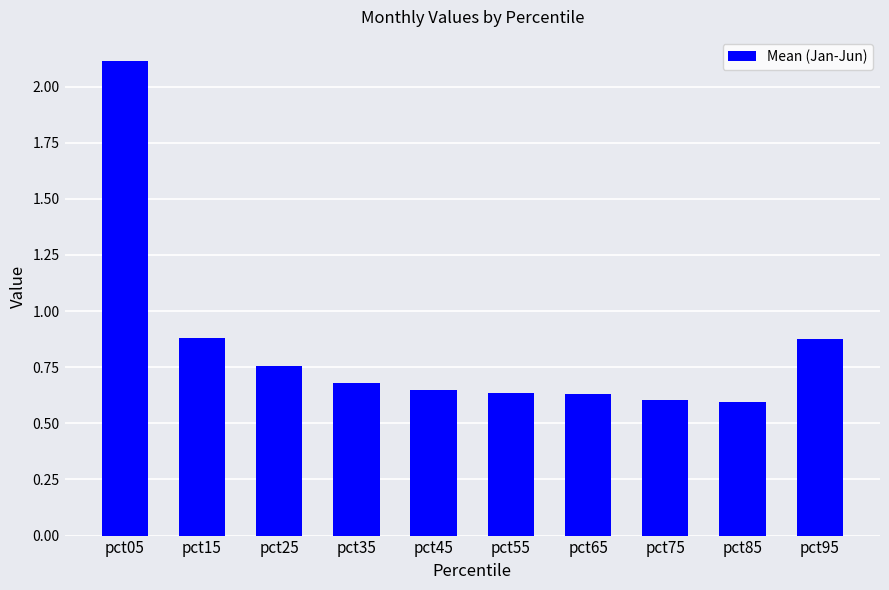

The chart shows a value of 0.6 at pct55. True or false?

True